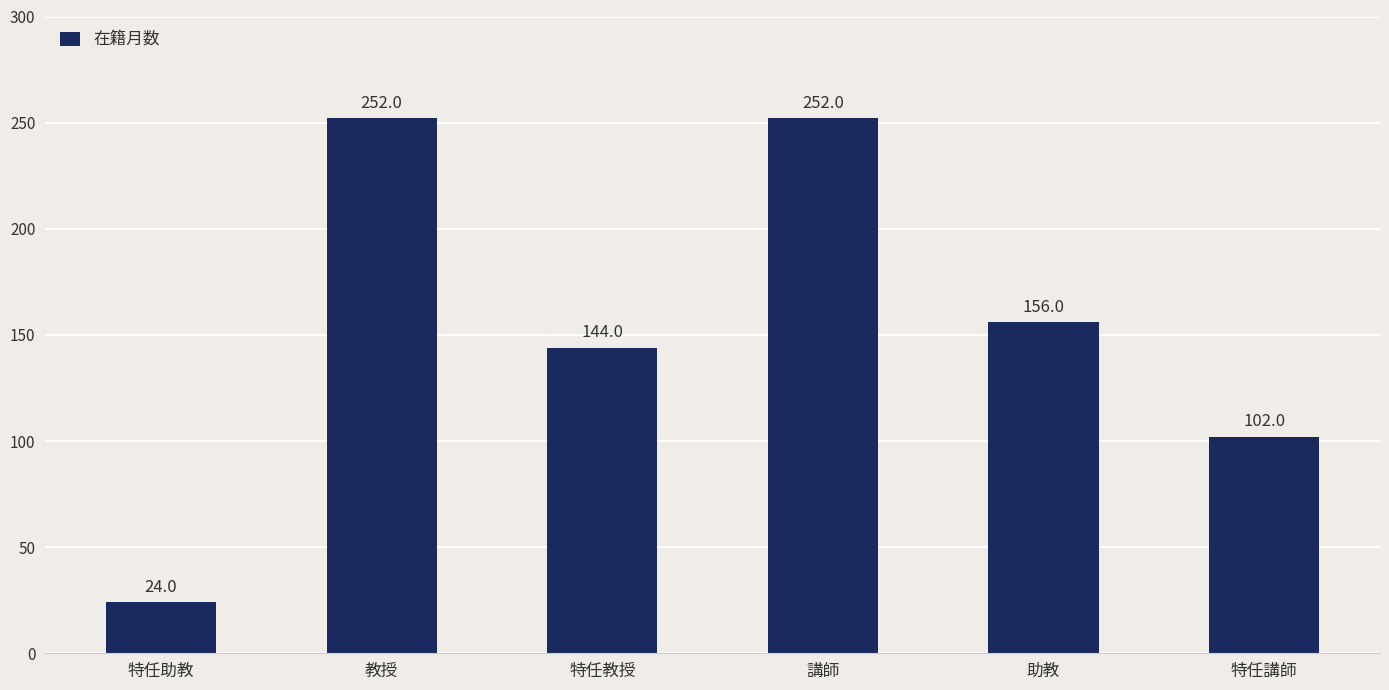

What is the label of the 4th bar from the left?

講師